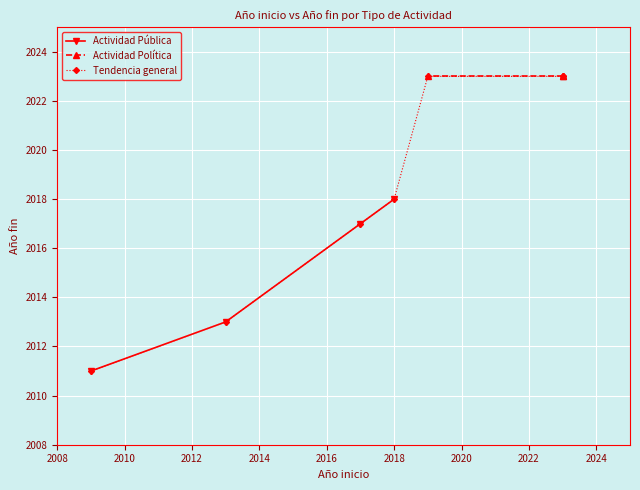

What is the value of the Actividad Pública point at the 1st from the left?

2011